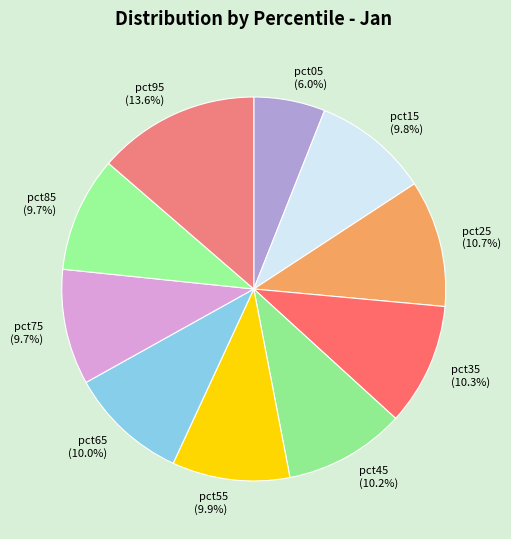

Is there any slice that represents more than half of the pie?

No